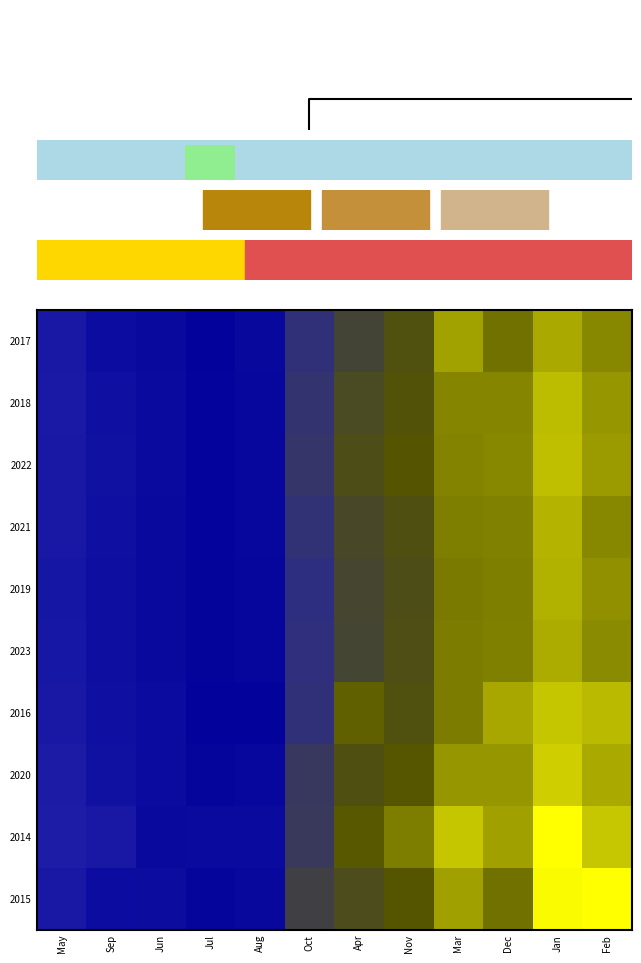

Which series has the largest range (max minus min)?

2015